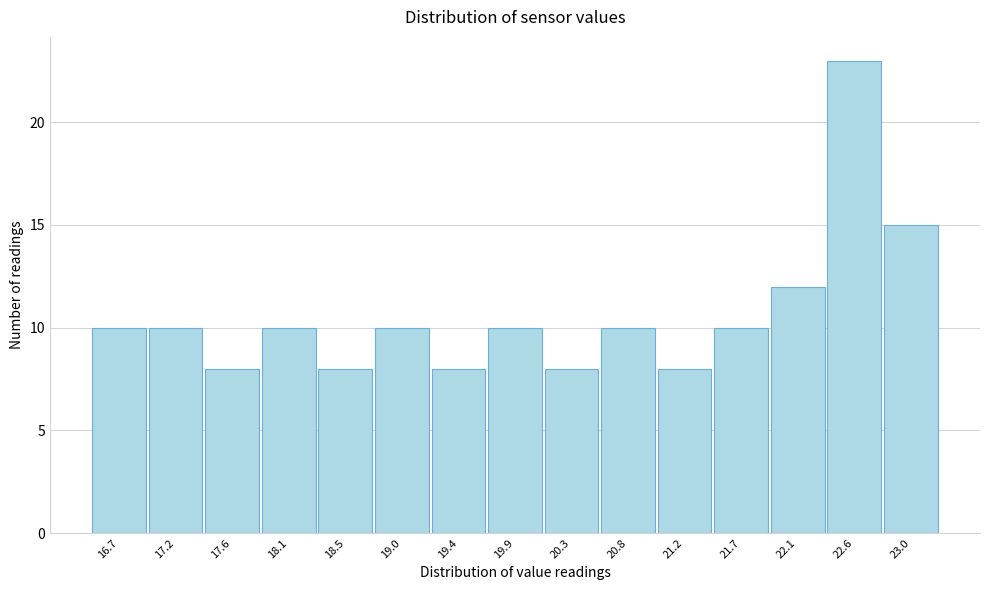

Reading left to right, what are all the values shown in this chart?

10	10	8	10	8	10	8	10	8	10	8	10	12	23	15